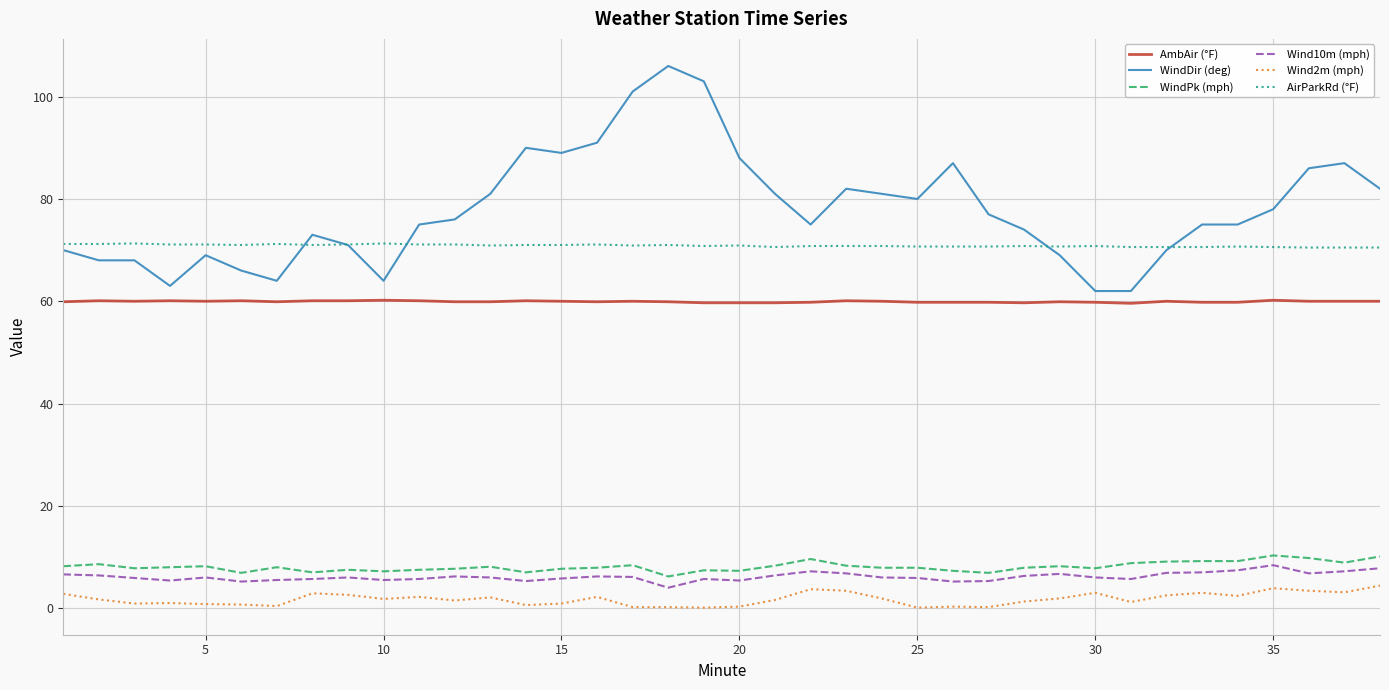

What is the greatest value displayed?

106.0